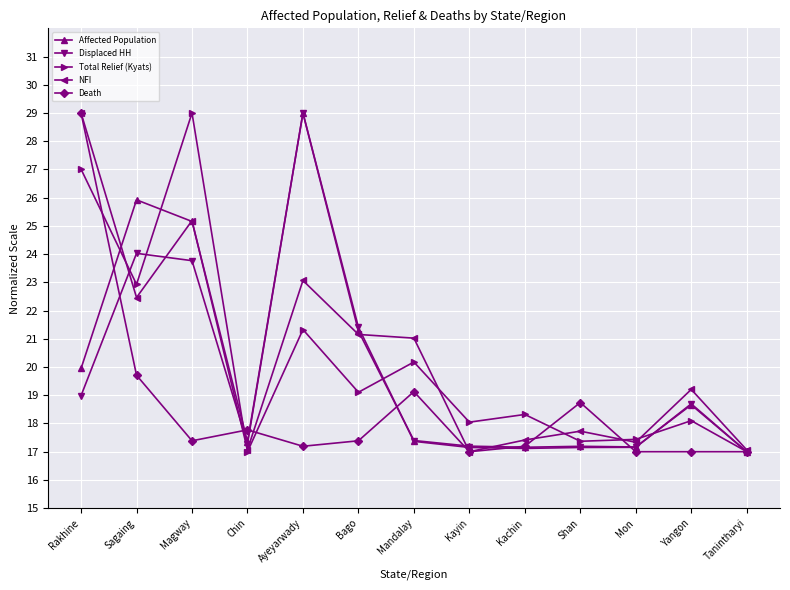

Which series changed the most between Rakhine and Kachin?

Death